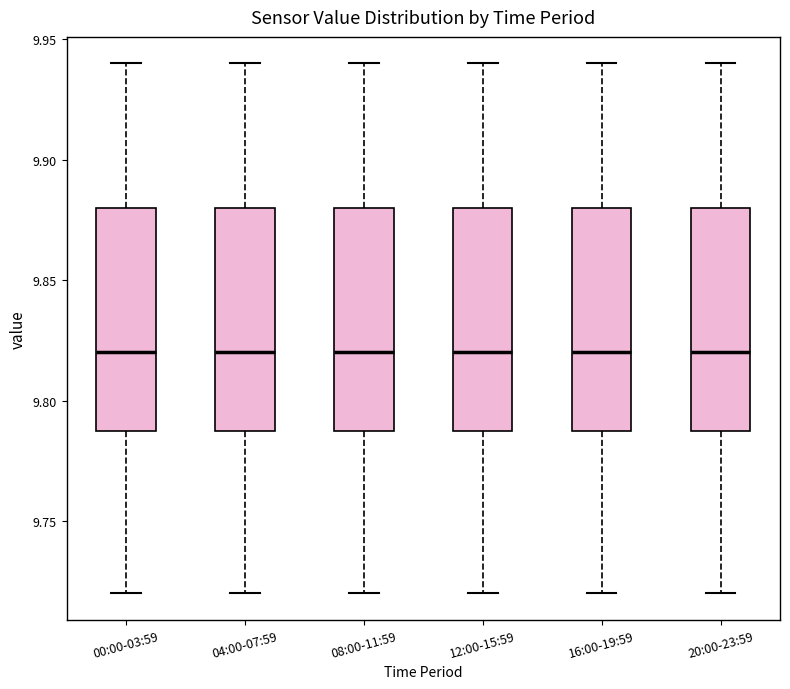

Where does the upper whisker of the box for 04:00-07:59 end on the y-axis? The values are not printed on the chart, so give them approximately, as read against the axis.

9.94